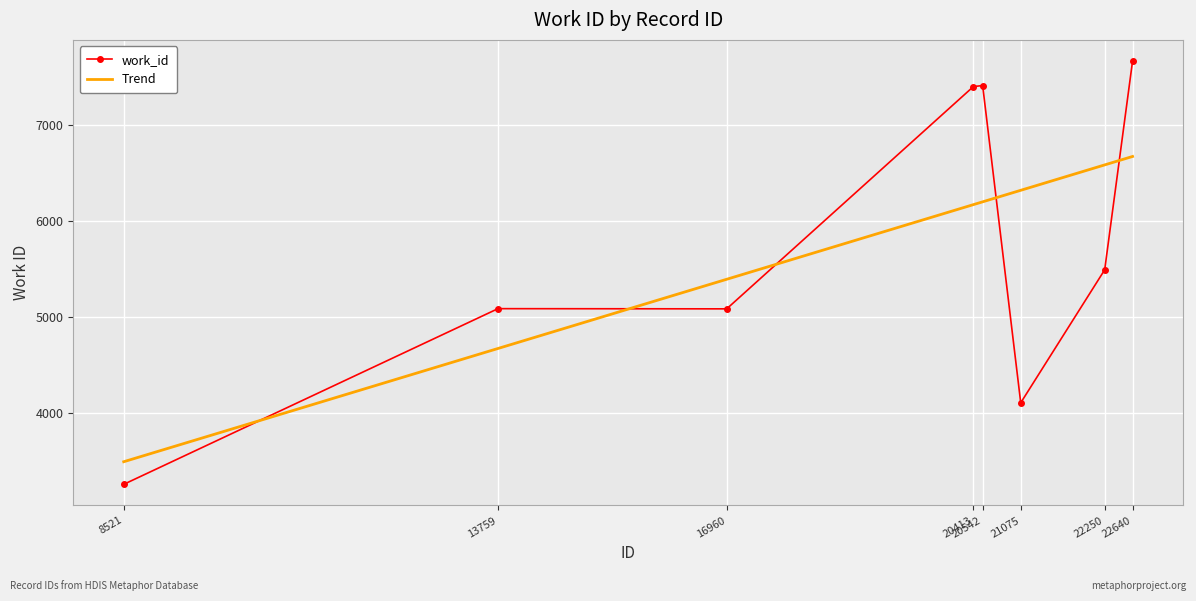

How many points are higher than both their immediate neighbors (excluding endpoints)?

2